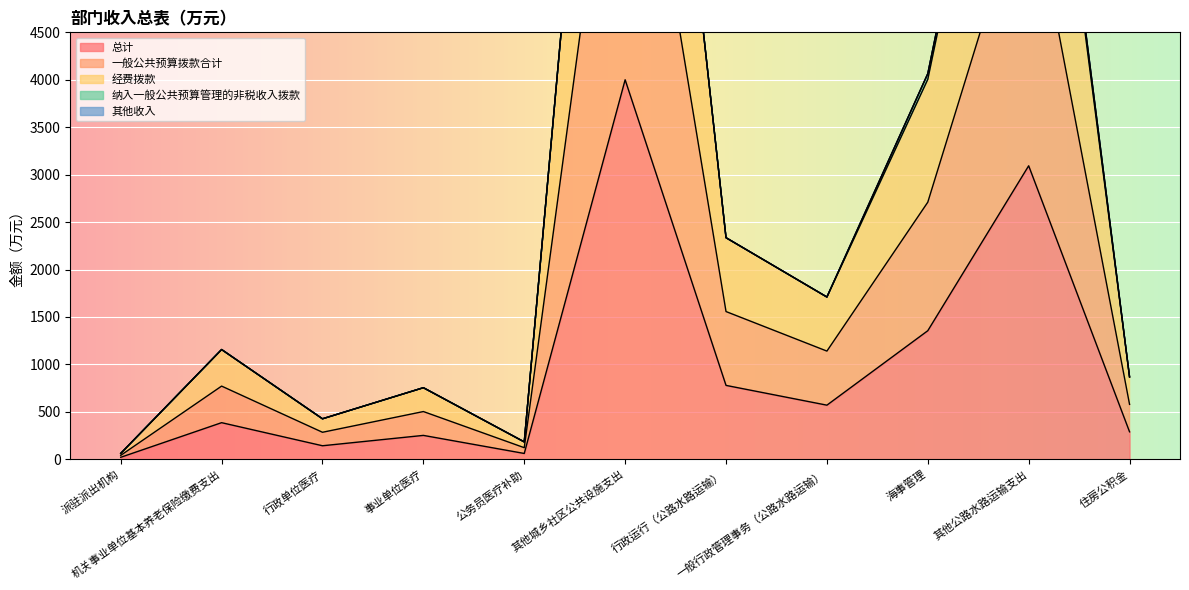

What is the sum of the 总计 values at 行政运行（公路水路运输） and 住房公积金?

1067.5